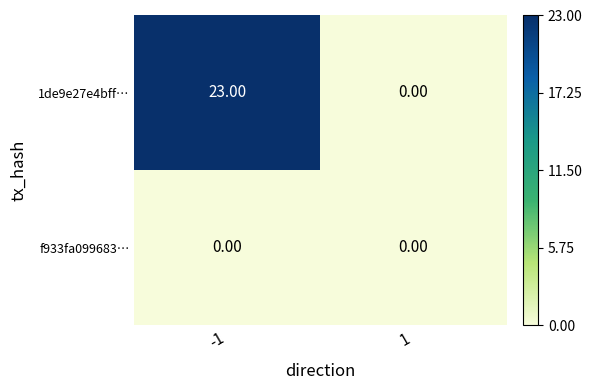

List the series in order of their peak value, highest first.

1de9e27e4bff…, f933fa099683…